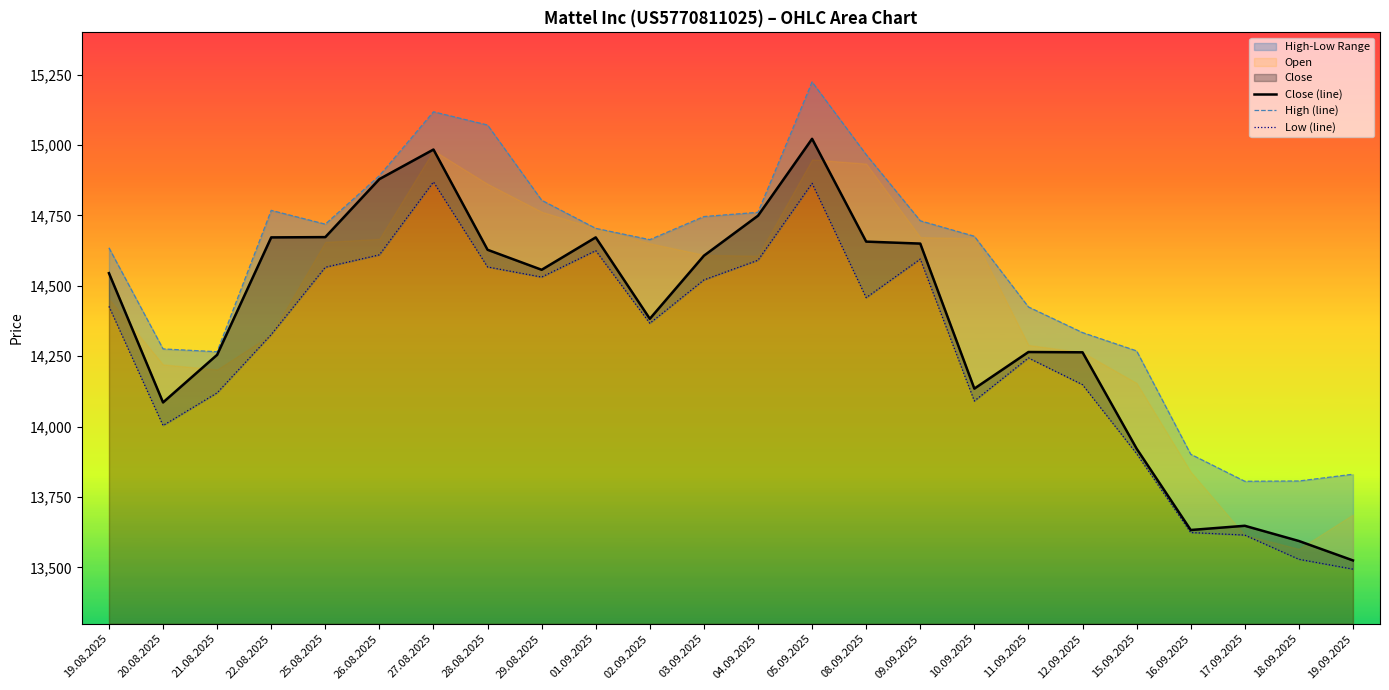

What is the label of the 7th point from the right?

11.09.2025